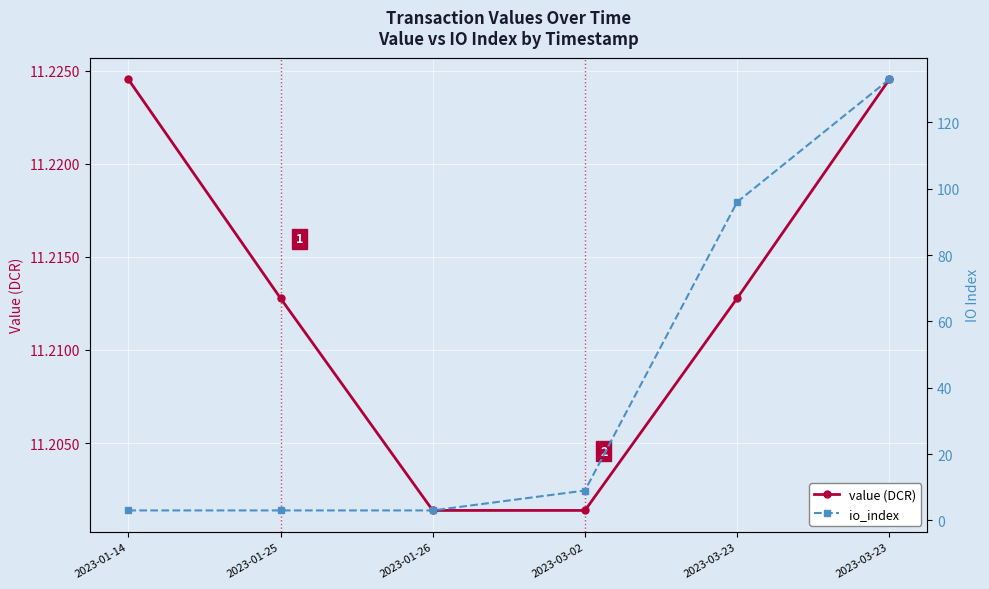

Which has a higher value, 2023-03-02 or 2023-01-26?

2023-03-02